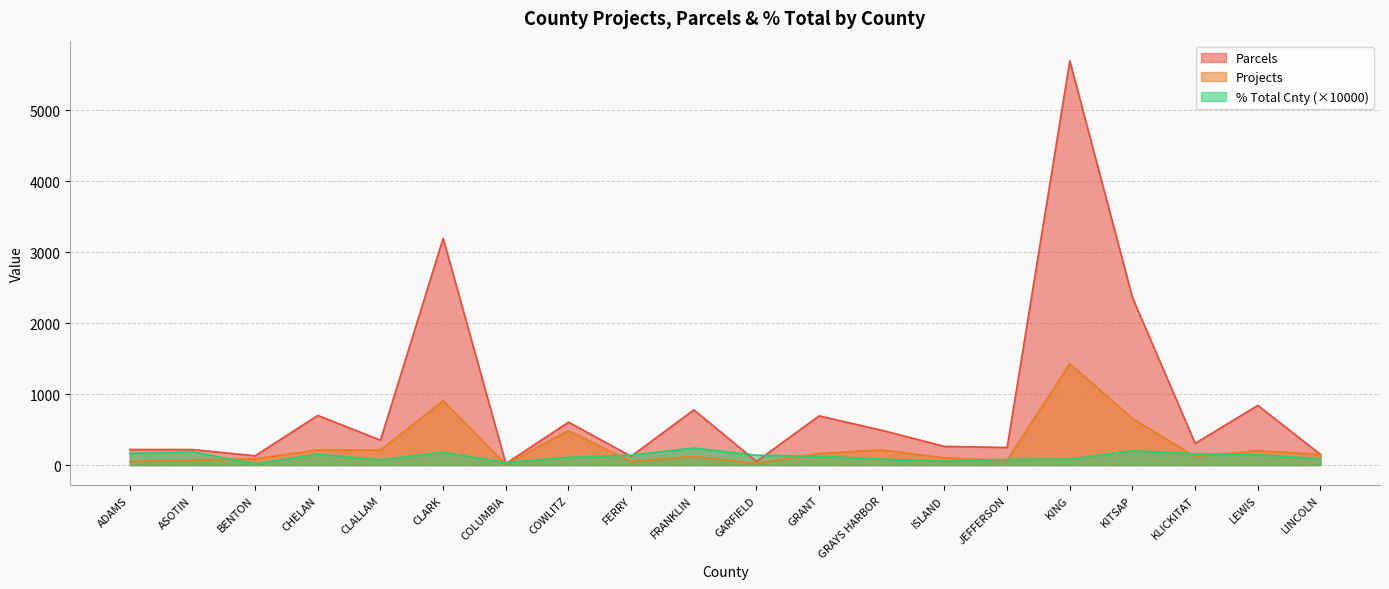

Between which two adjacent categories do Projects and % Total Cnty first intersect?

ASOTIN and BENTON